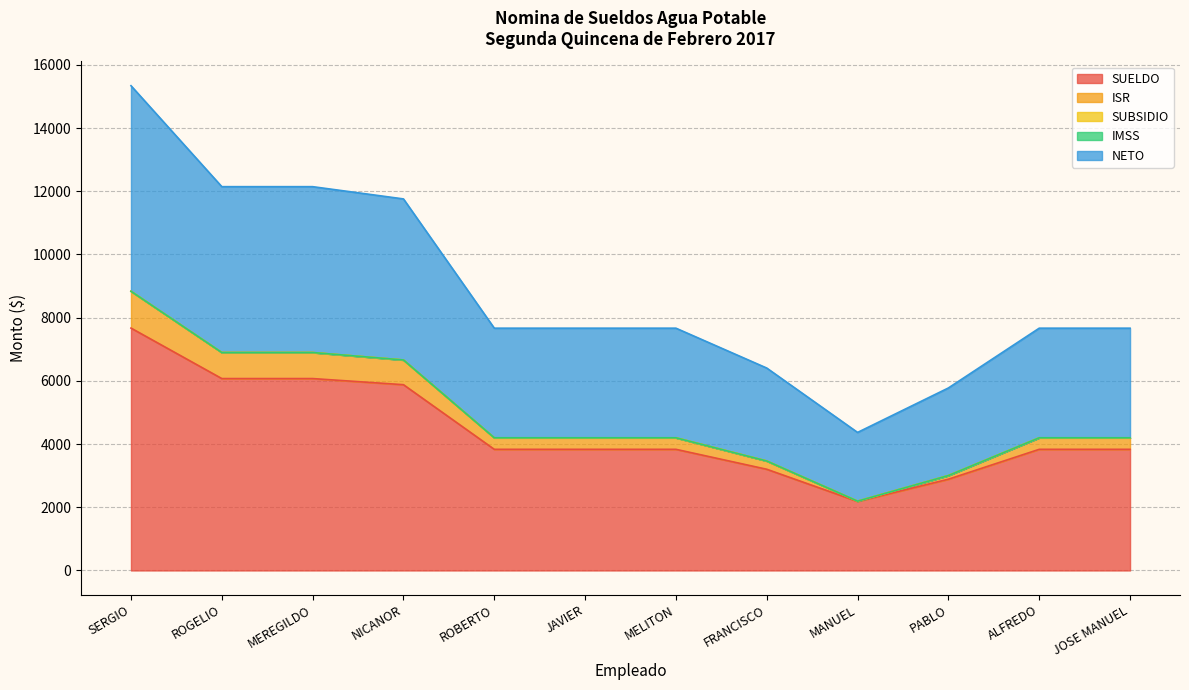

Is it true that NETO equals 19468.5 at NICANOR?

False